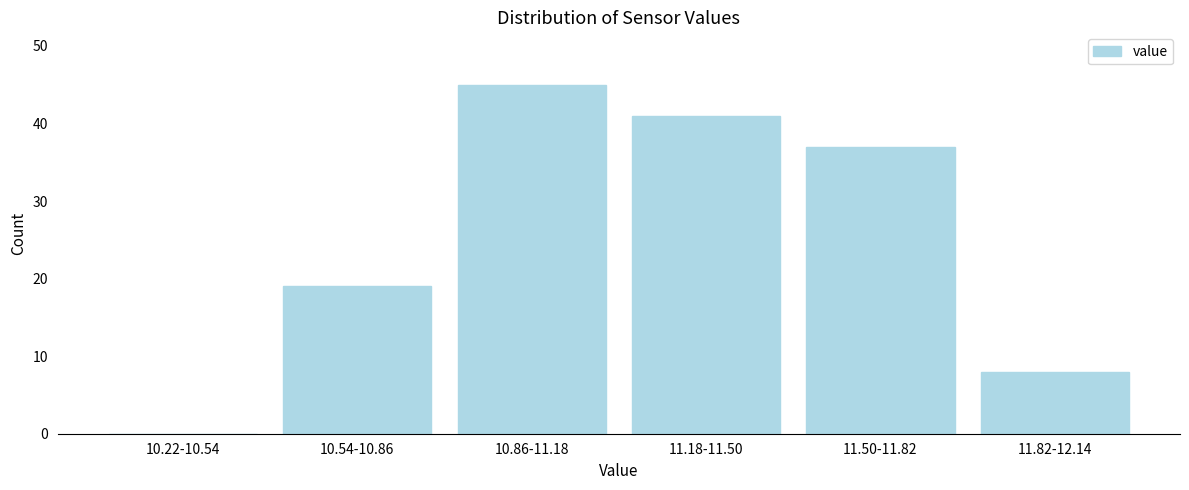

Reading left to right, transcribe all the data shown in this chart.

10.22-10.54=0	10.54-10.86=19	10.86-11.18=45	11.18-11.50=41	11.50-11.82=37	11.82-12.14=8